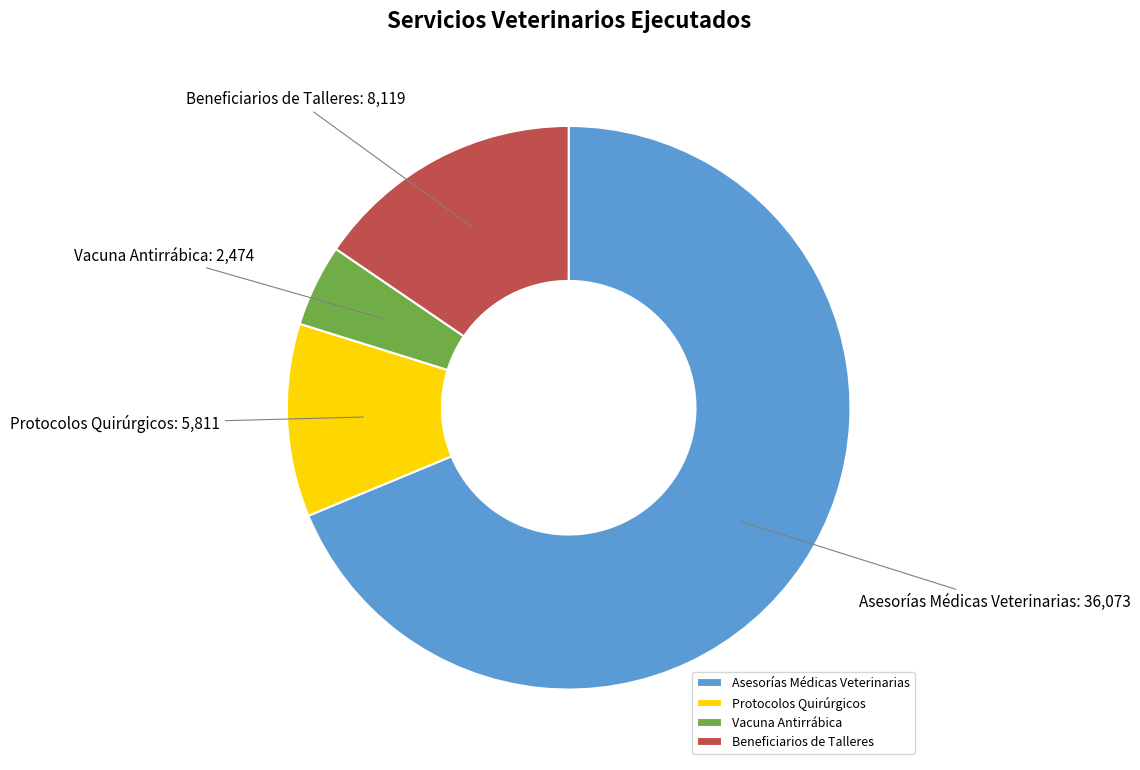

Is it true that Protocolos Quirúrgicos is 26% of the pie?

False